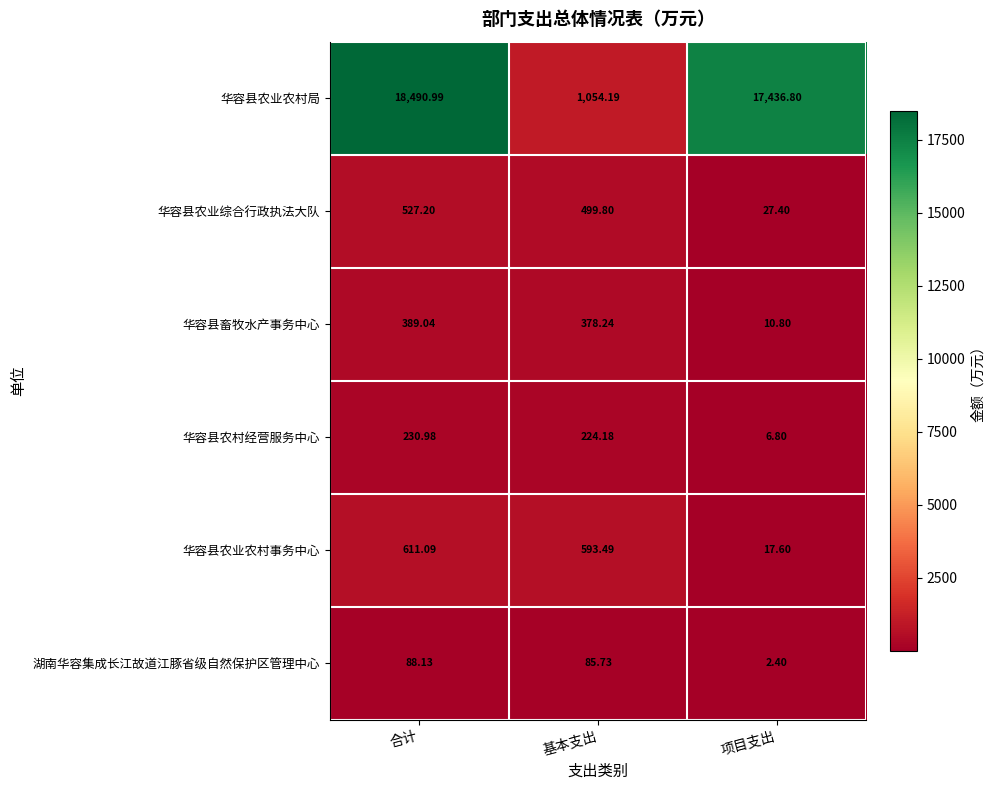

At 基本支出, list the series in order from smallest to largest.

湖南华容集成长江故道江豚省级自然保护区管理中心, 华容县农村经营服务中心, 华容县畜牧水产事务中心, 华容县农业综合行政执法大队, 华容县农业农村事务中心, 华容县农业农村局